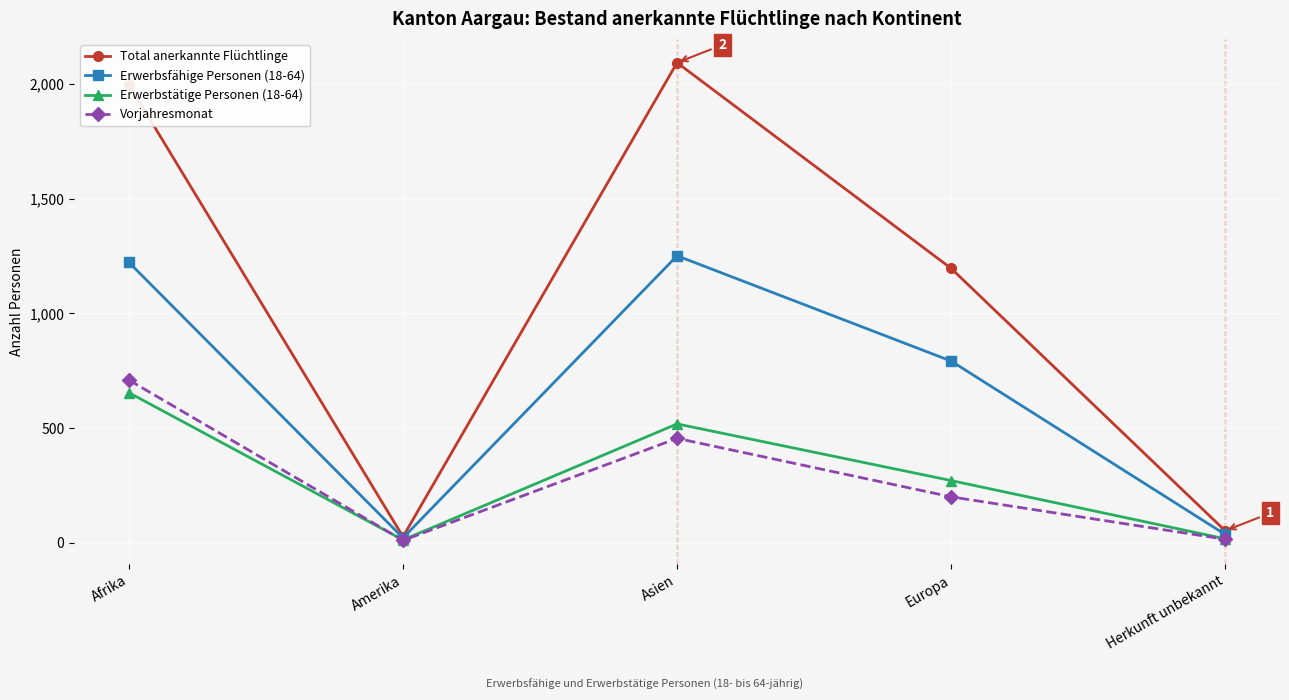

What is the maximum value shown in the chart?

2093